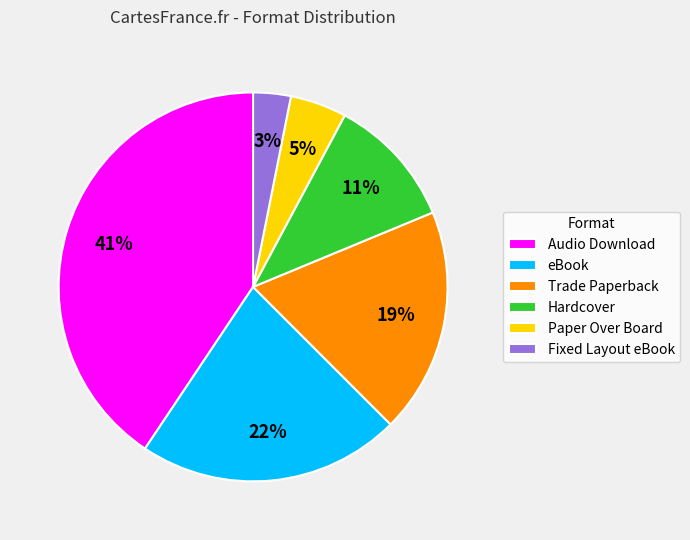

Count the number of slices in the pie.

6